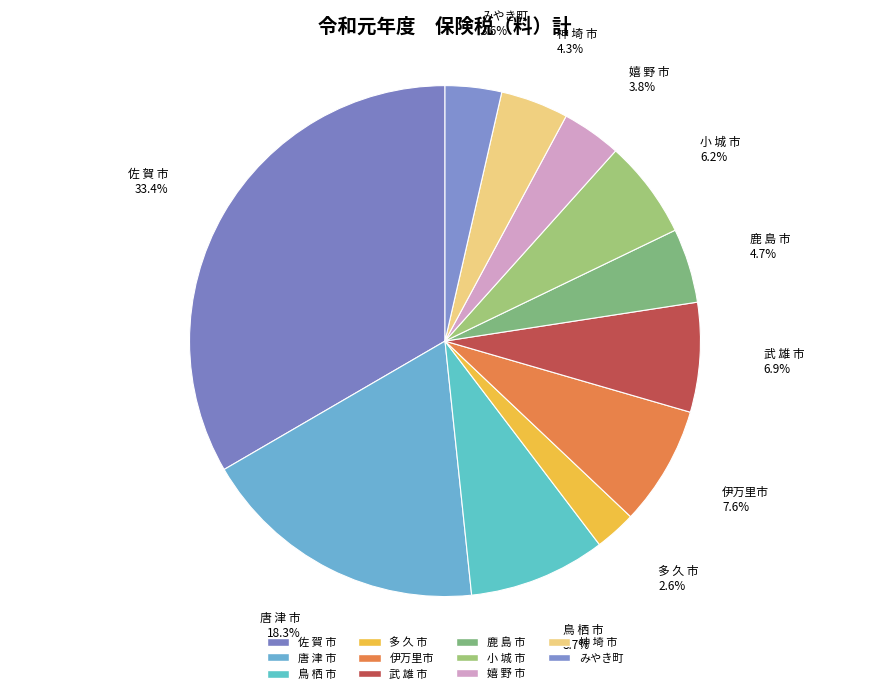

To the nearest percent, what percentage of the pie is 鳥 栖 市?

9%